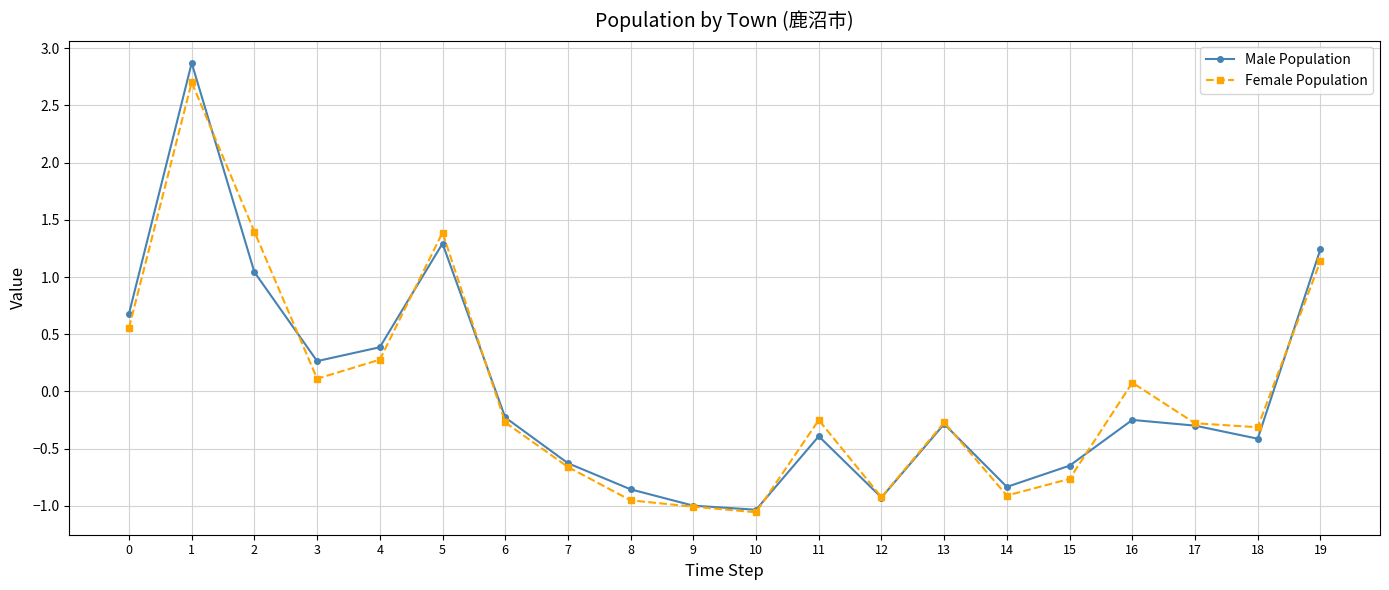

How many positive values does the Male Population series have?

7